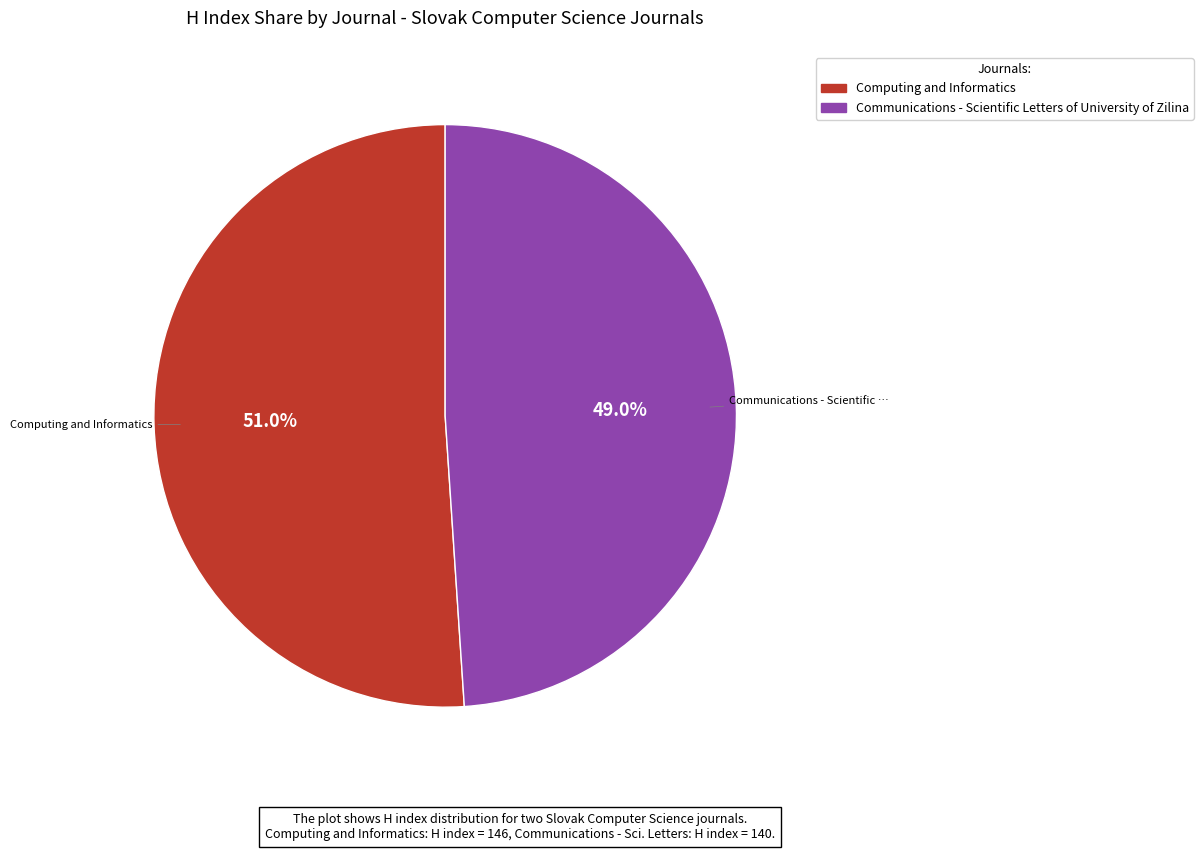

What is the ratio of the value at Computing and Informatics to the value at Communications - Scientific Letters of University of Zilina?

1.0